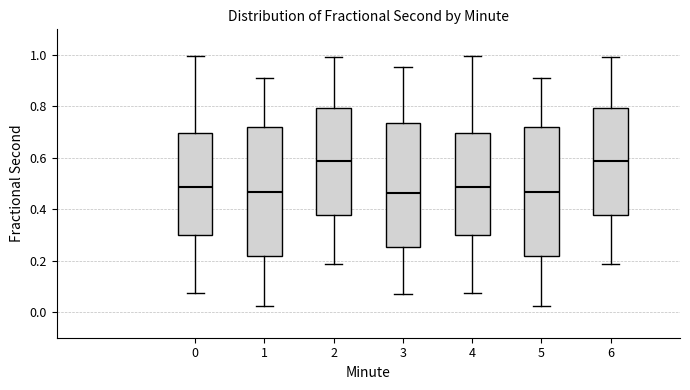

Reading left to right, read every box against the y-axis: the position of its median line, the range the box covers, and the ends of its whiskers. The values are not printed on the chart, so give them approximately, as read against the axis.

0: median 0.48, box 0.30 to 0.70, whiskers 0.08 to 1.00
1: median 0.46, box 0.22 to 0.72, whiskers 0.02 to 0.90
2: median 0.58, box 0.38 to 0.80, whiskers 0.18 to 1.00
3: median 0.46, box 0.26 to 0.74, whiskers 0.06 to 0.96
4: median 0.48, box 0.30 to 0.70, whiskers 0.08 to 1.00
5: median 0.46, box 0.22 to 0.72, whiskers 0.02 to 0.90
6: median 0.58, box 0.38 to 0.80, whiskers 0.18 to 1.00